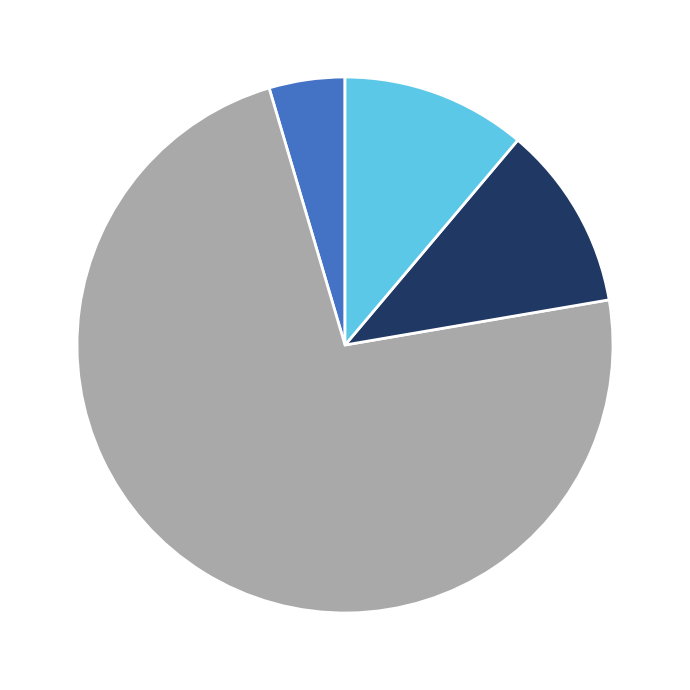

Does any single category account for the majority?

Yes